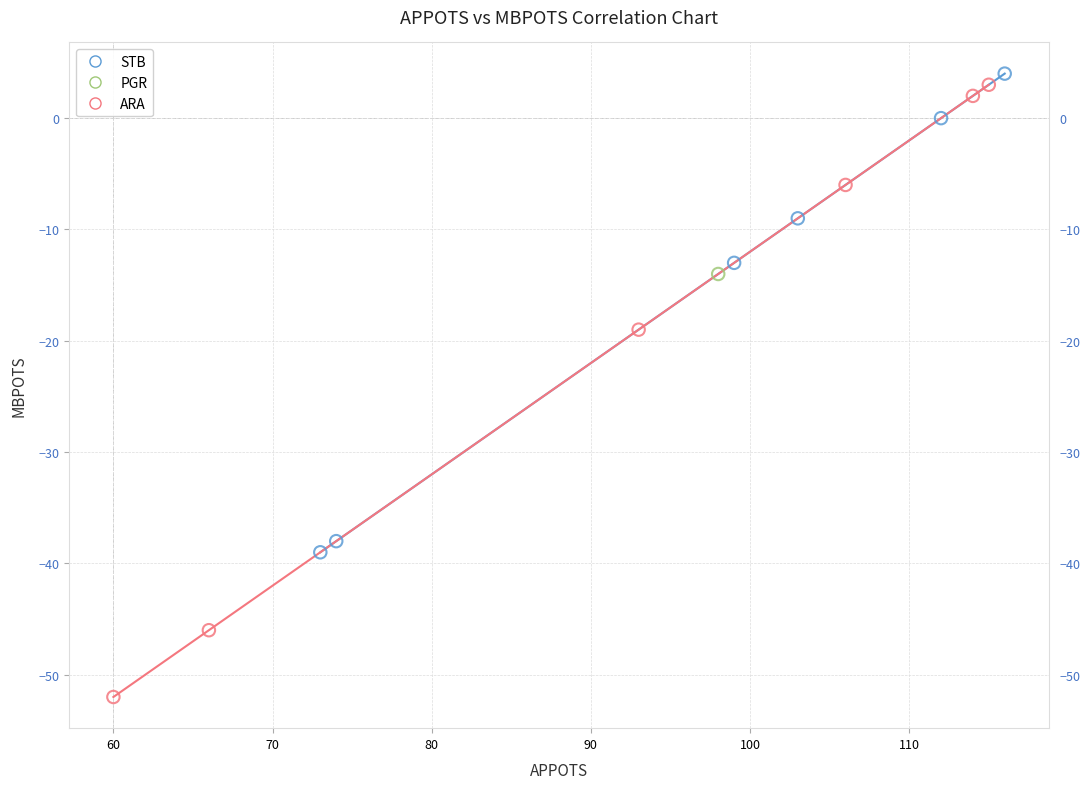

What are all the series names shown in the legend?

PGR, ARA, STB